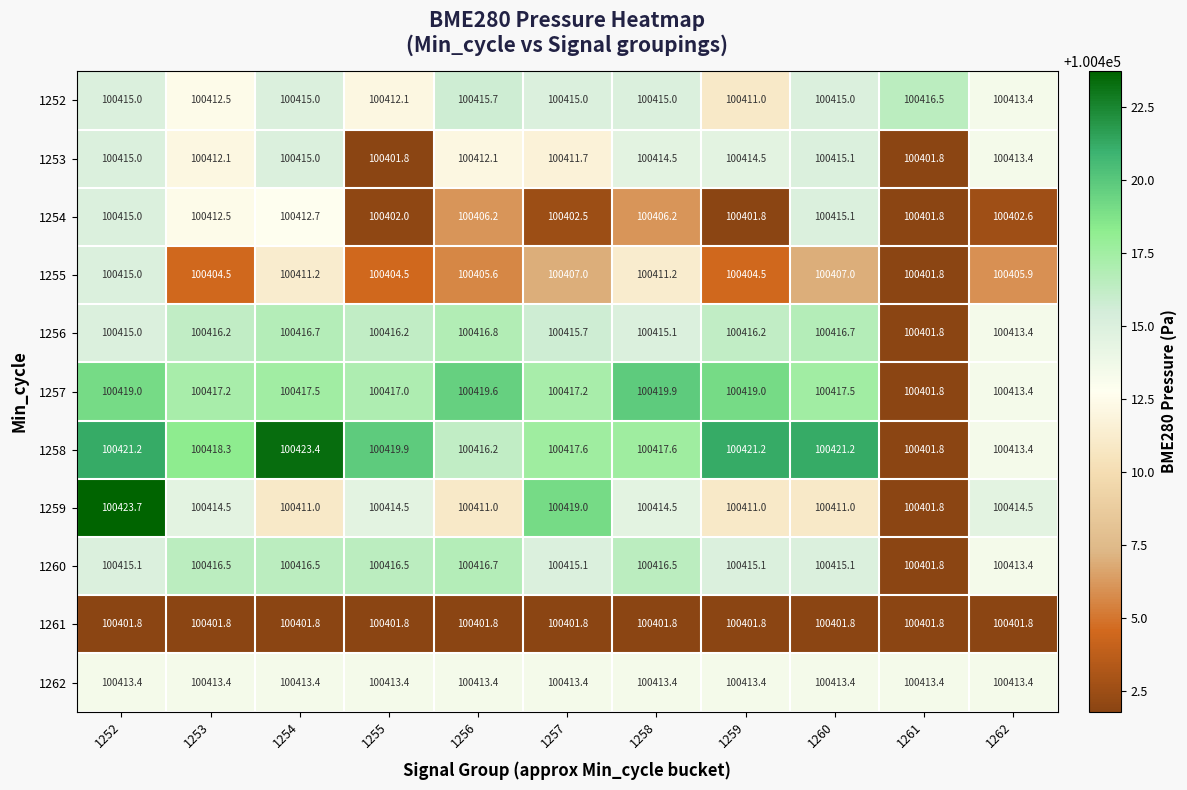

List the series in order of their peak value, lowest first.

1261, 1262, 1255, 1253, 1254, 1252, 1260, 1256, 1257, 1258, 1259